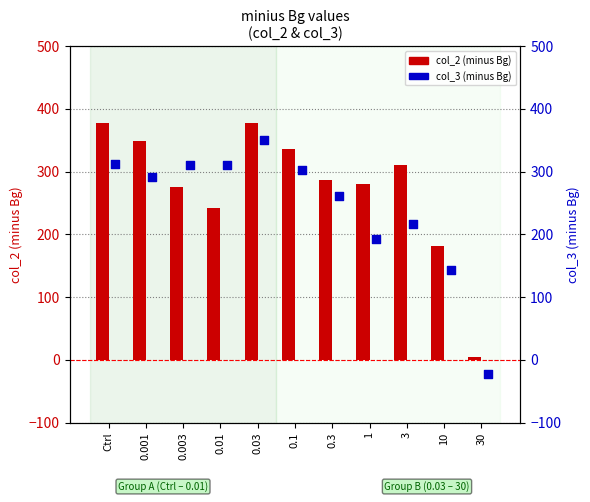

Which series has the widest spread of Y values?

col_2 (minus Bg)